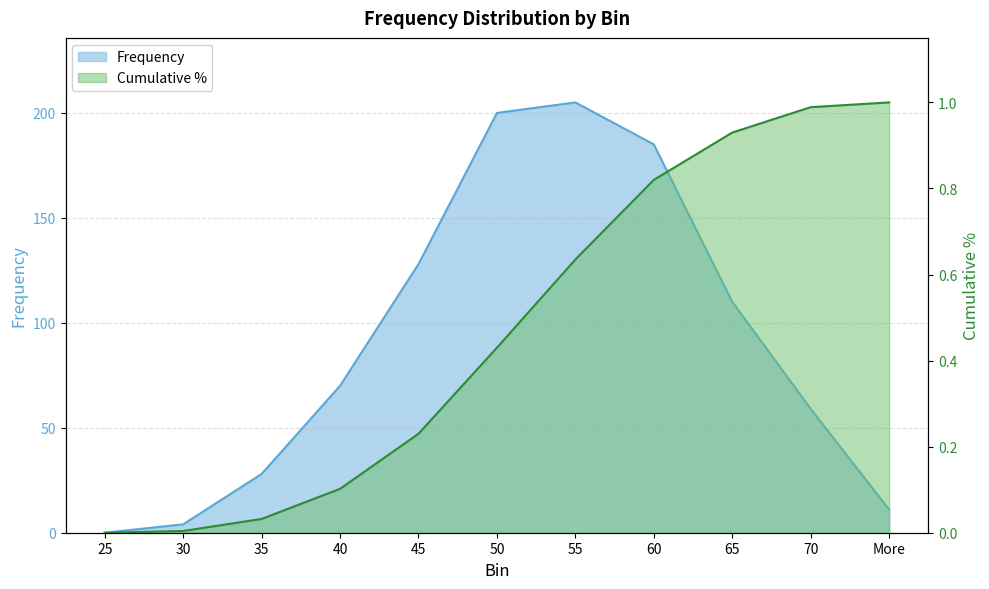

What is the average value of the Cumulative % series?

0.5